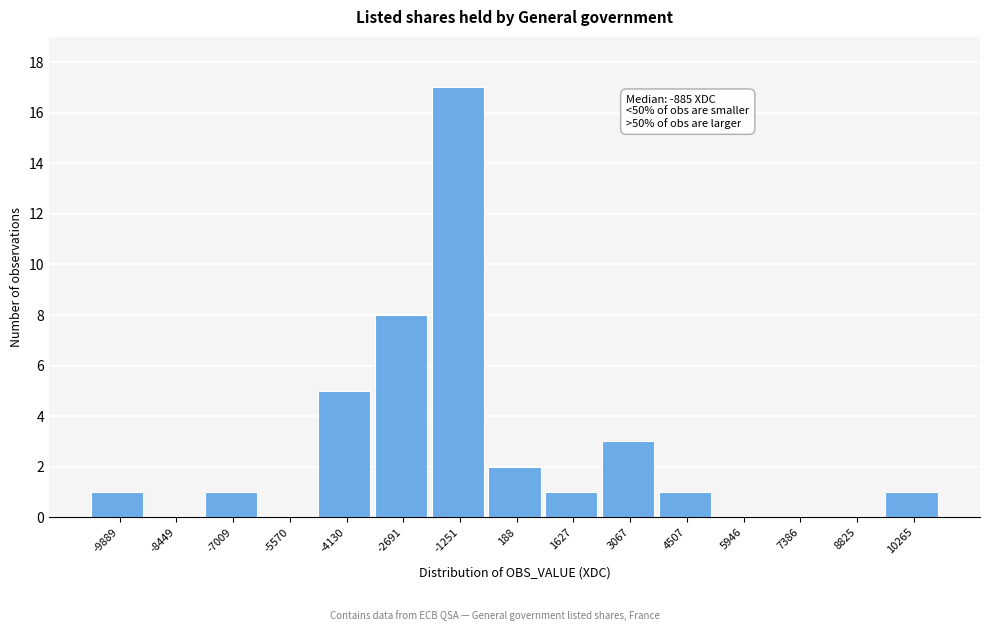

Reading left to right, list all the values displayed in this chart.

-9889=1	-8449=0	-7009=1	-5570=0	-4130=5	-2691=8	-1251=17	188=2	1627=1	3067=3	4507=1	5946=0	7386=0	8825=0	10265=1